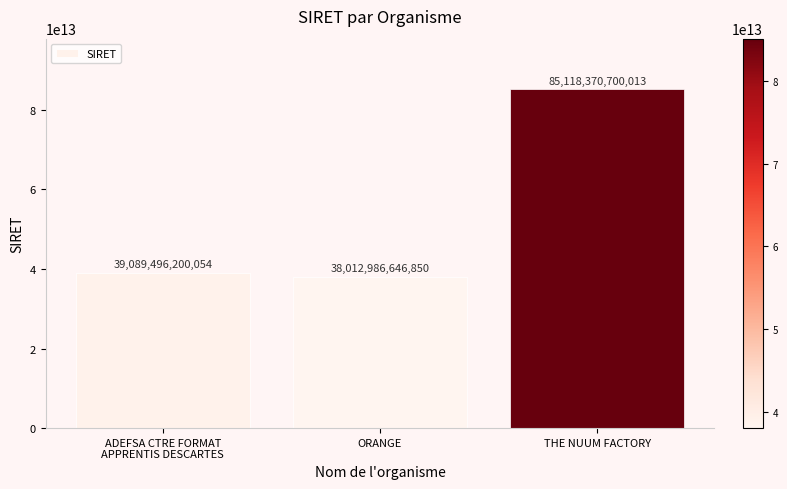

True or false: the data shows 152874827461108 at THE NUUM FACTORY.

False